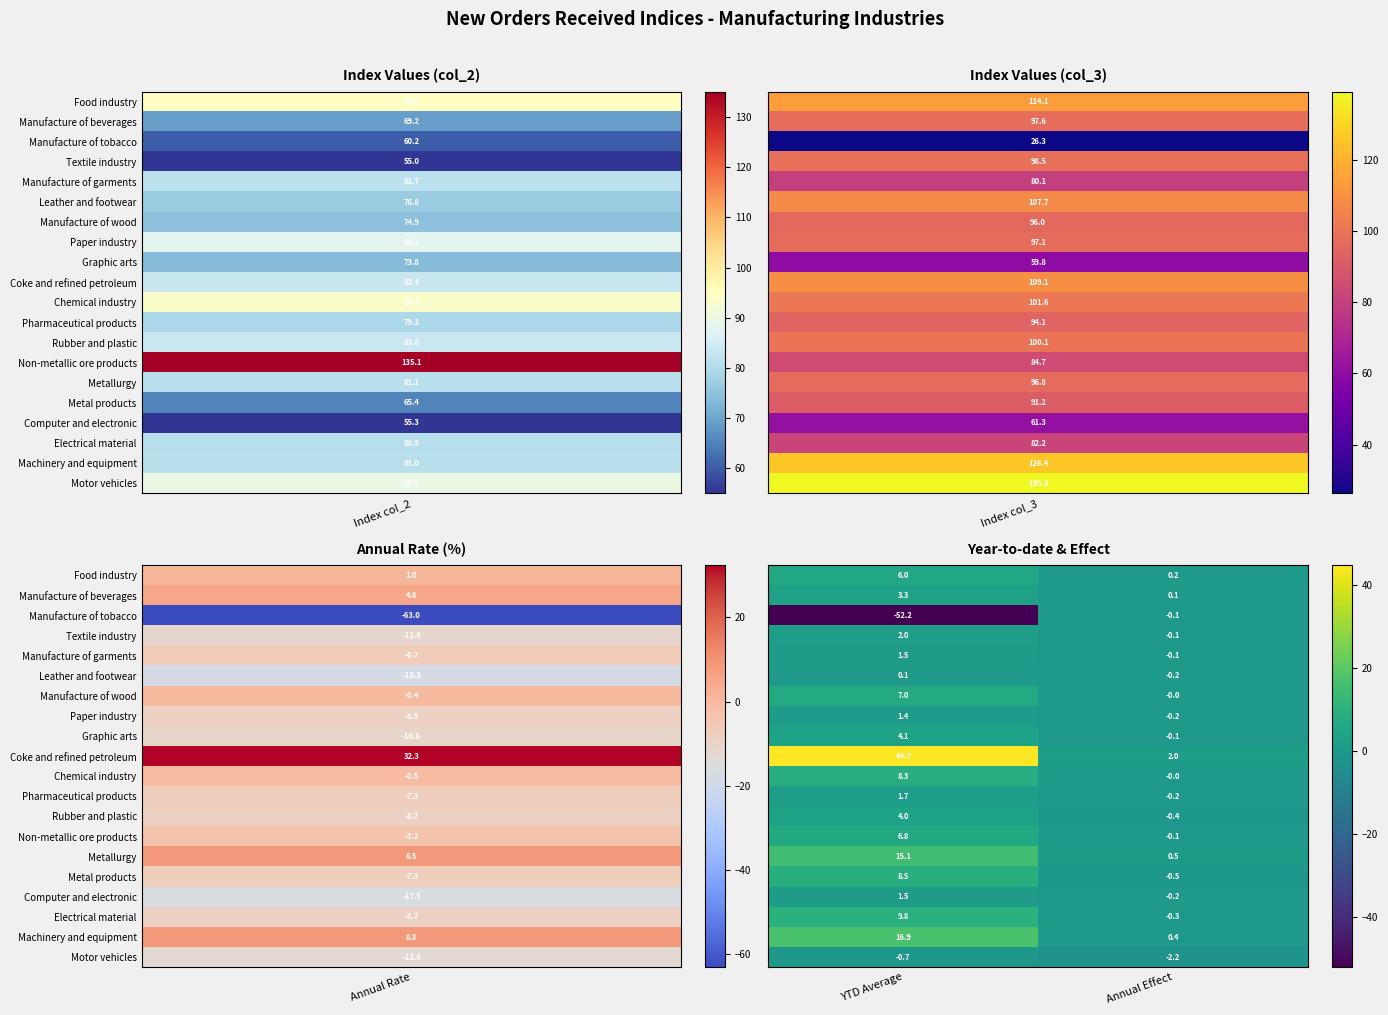

What is the minimum value shown in the chart?

-52.2